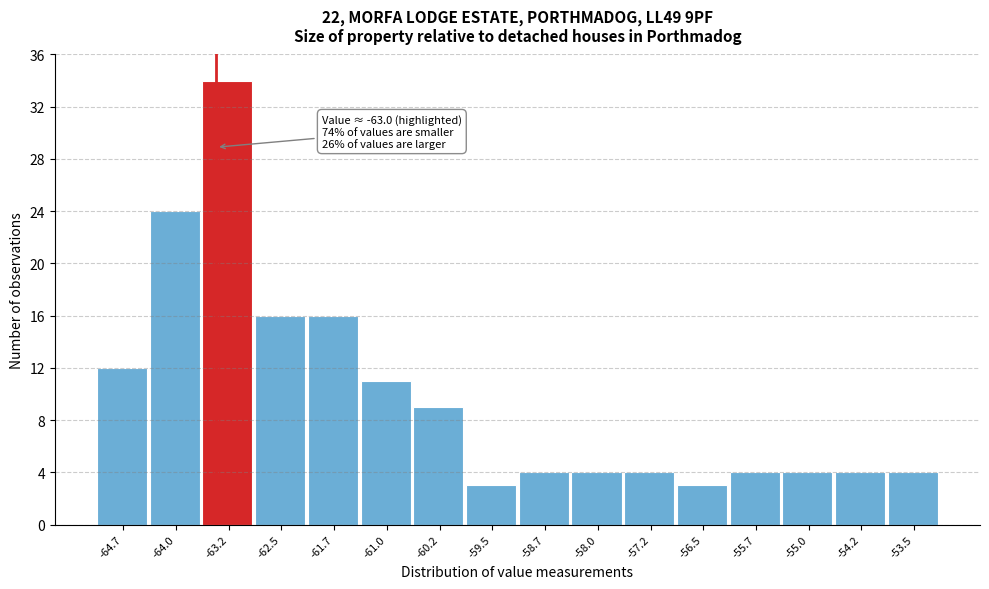

Reading left to right, extract all data points from this chart.

-64.7=12	-64.0=24	-63.2=34	-62.5=16	-61.7=16	-61.0=11	-60.2=9	-59.5=3	-58.7=4	-58.0=4	-57.2=4	-56.5=3	-55.7=4	-55.0=4	-54.2=4	-53.5=4